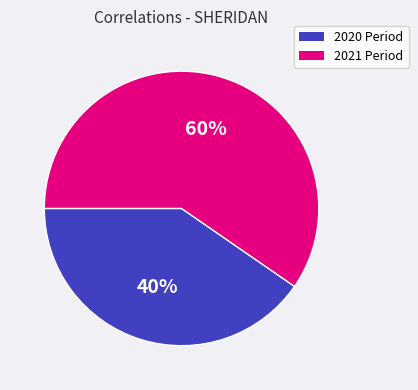

Is there a majority slice in this chart?

Yes